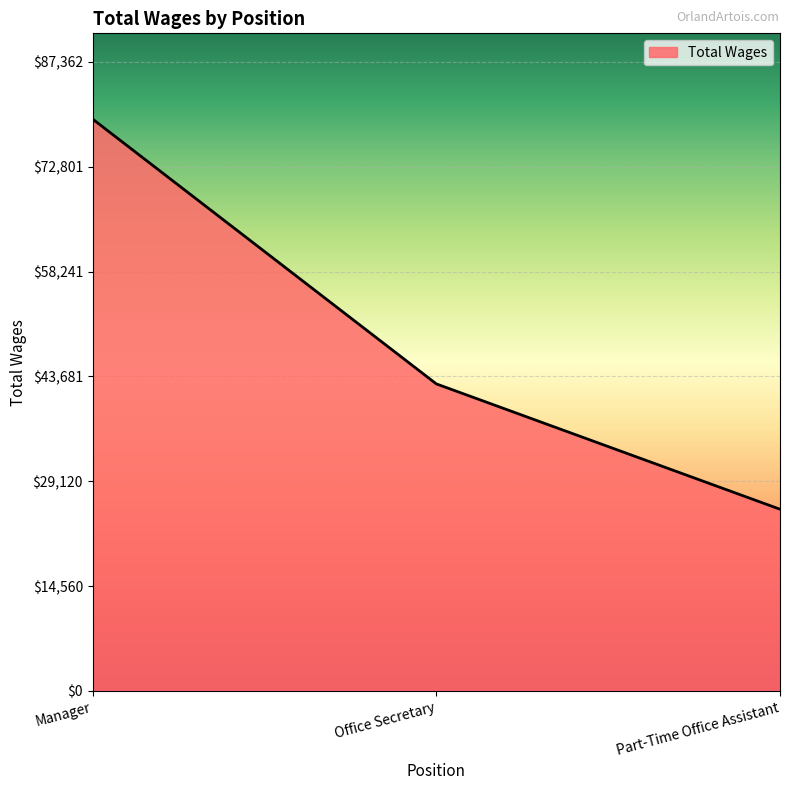

Count the number of categories in the chart.

3